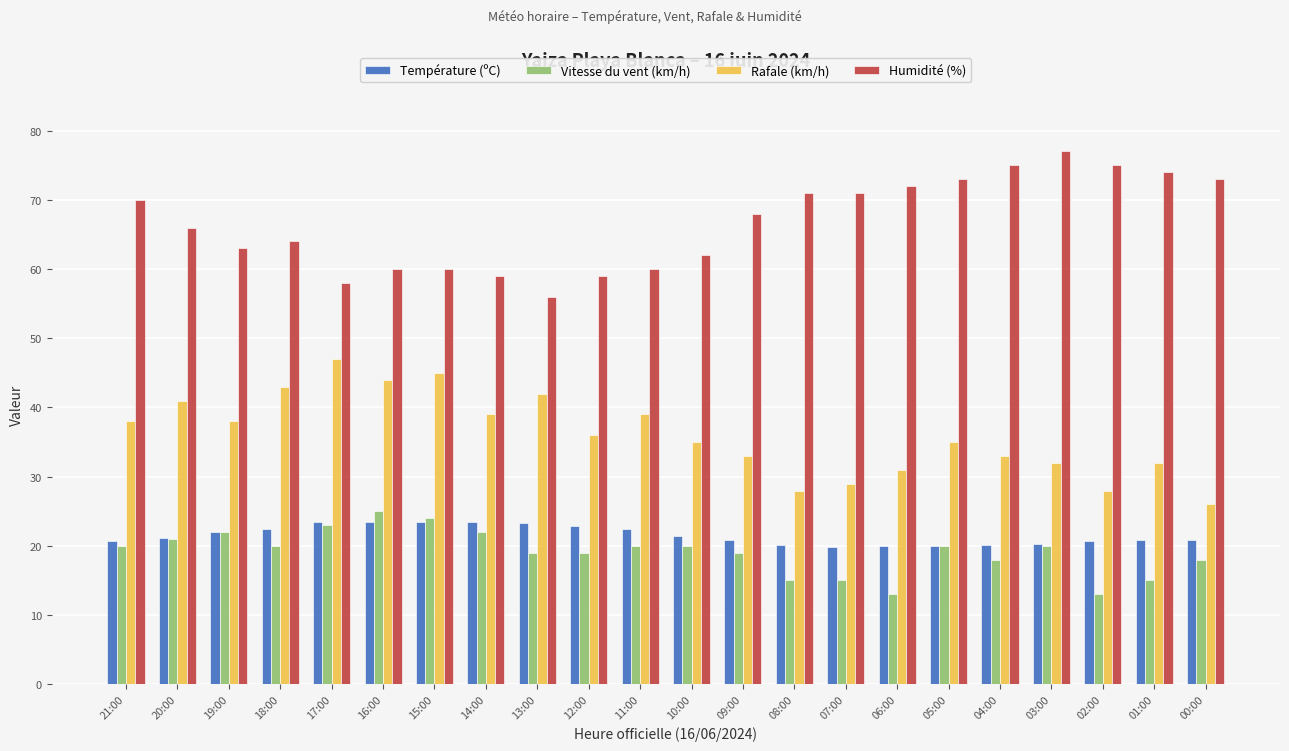

What is the total value across all series at 16:00?

152.5